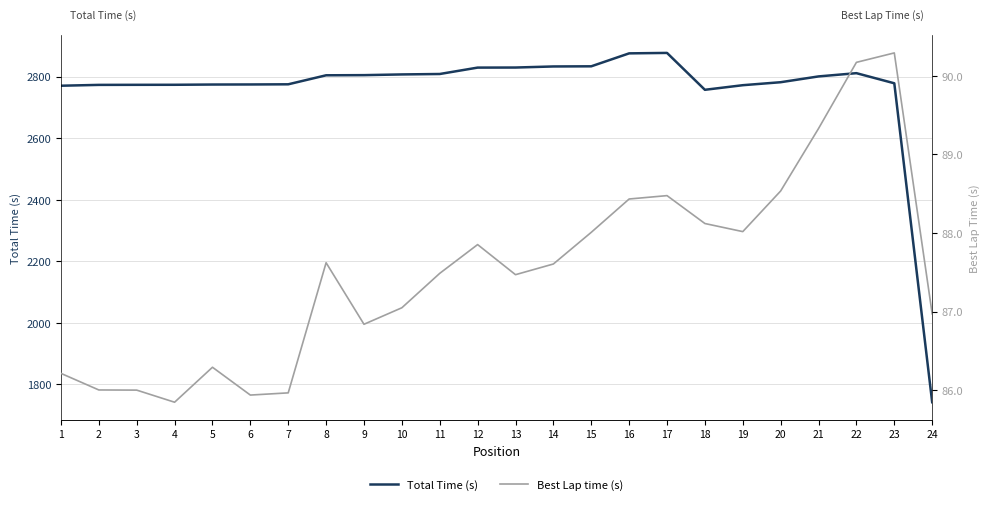

Which has a higher value, 15 or 12?

15